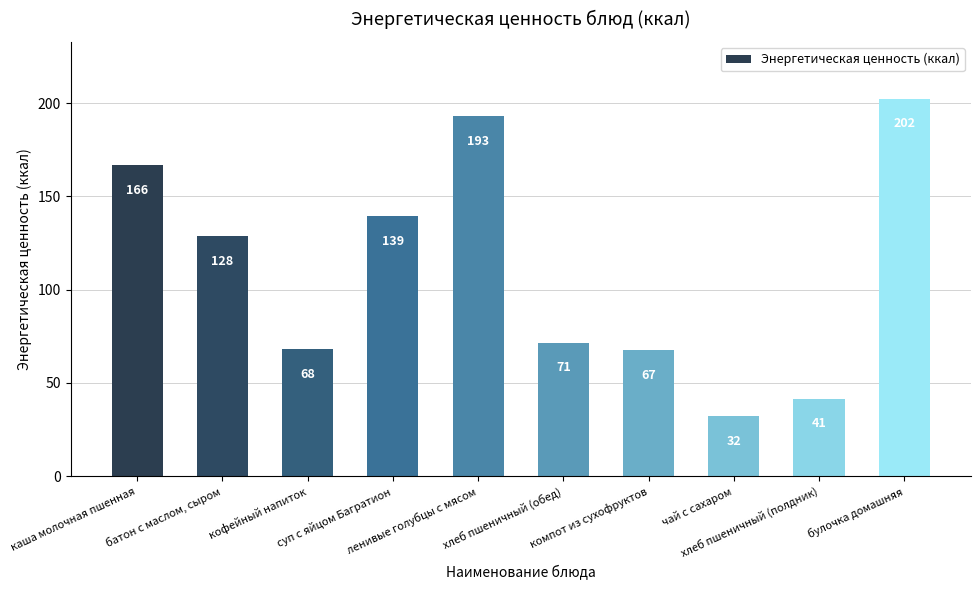

What position from the left is батон с маслом, сыром?

2